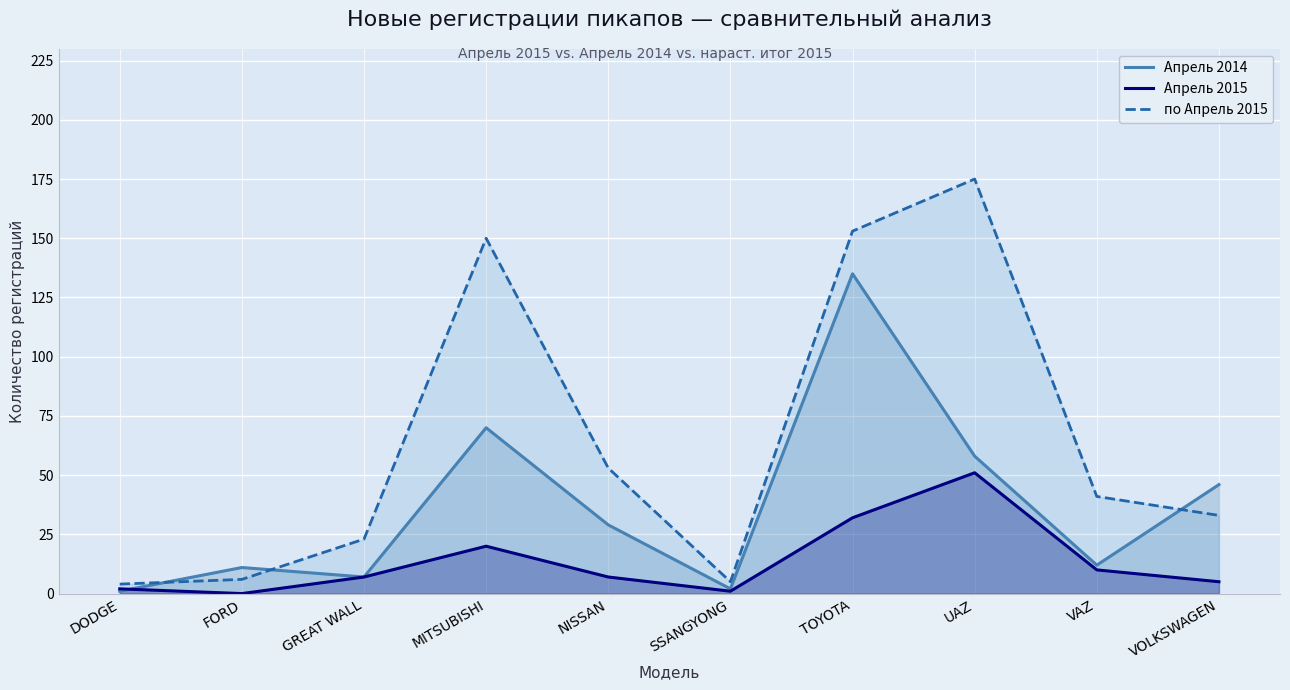

What is the label of the 8th point from the right?

GREAT WALL